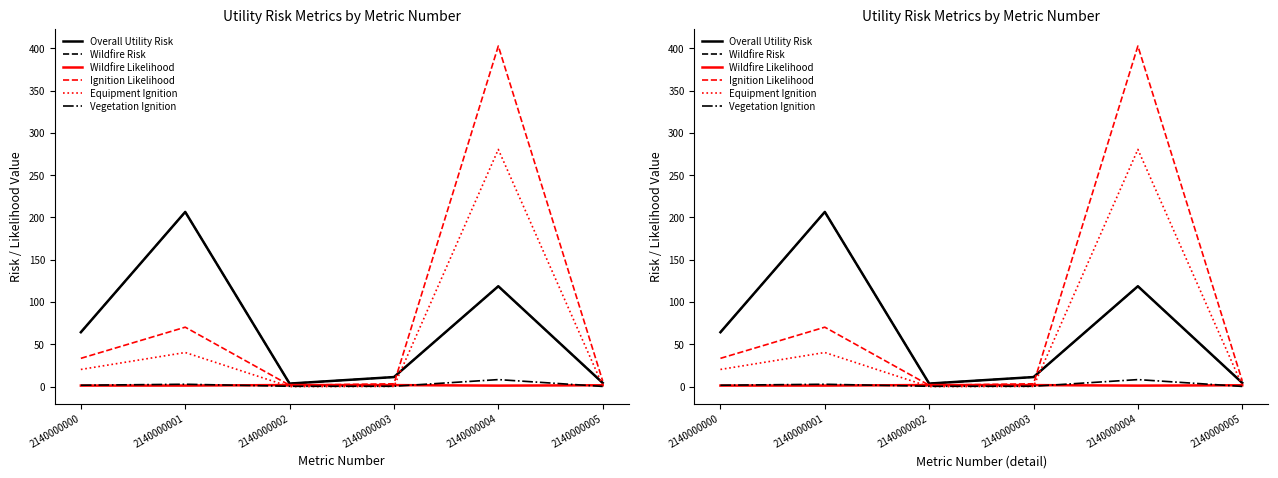

What is the maximum value shown in the chart?

402.7